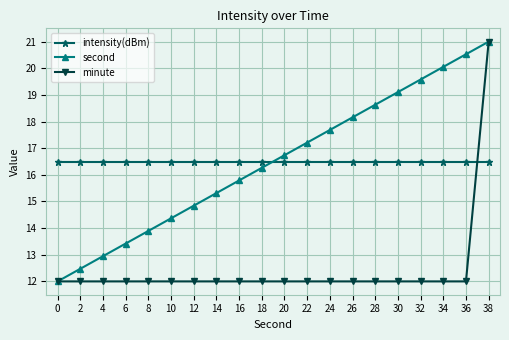

What is the minimum value shown in the chart?

12.0